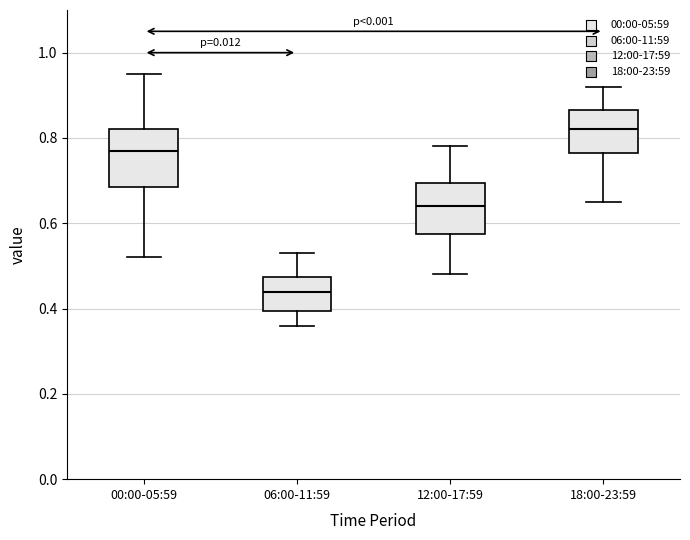

Which box has the lowest median line?

06:00-11:59